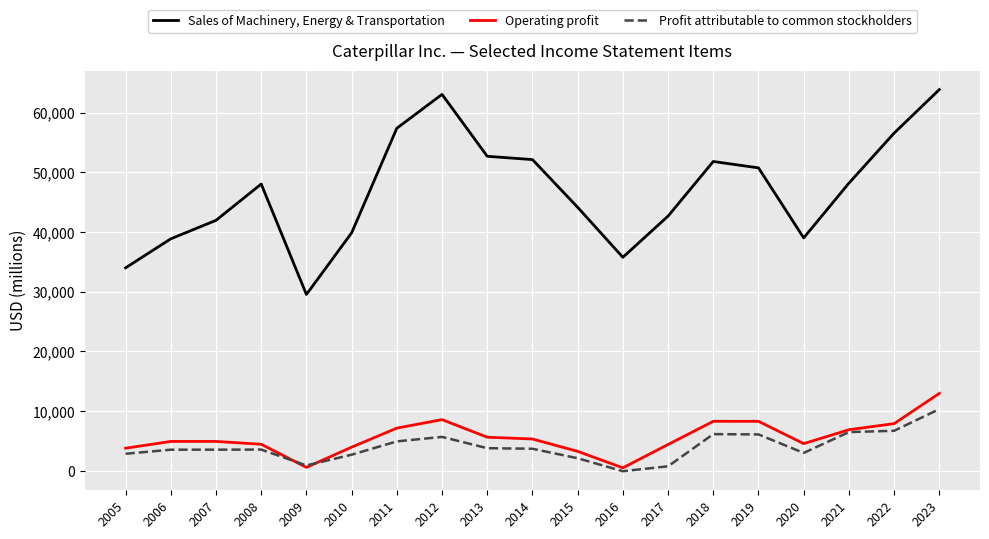

Where is the first local minimum for Sales of Machinery, Energy & Transportation?

2009